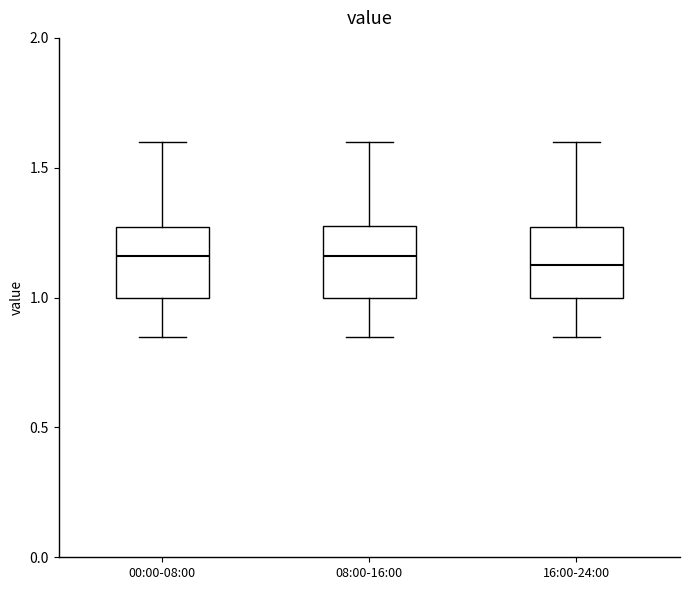

Reading left to right, transcribe this box plot: for each box, give where its median line is, the range the box spans, and where its two whiskers end, as read against the y-axis. The values are not printed on the chart, so give them approximately, as read against the axis.

00:00-08:00: median 1.15, box 1.00 to 1.25, whiskers 0.85 to 1.60
08:00-16:00: median 1.15, box 1.00 to 1.30, whiskers 0.85 to 1.60
16:00-24:00: median 1.15, box 1.00 to 1.25, whiskers 0.85 to 1.60